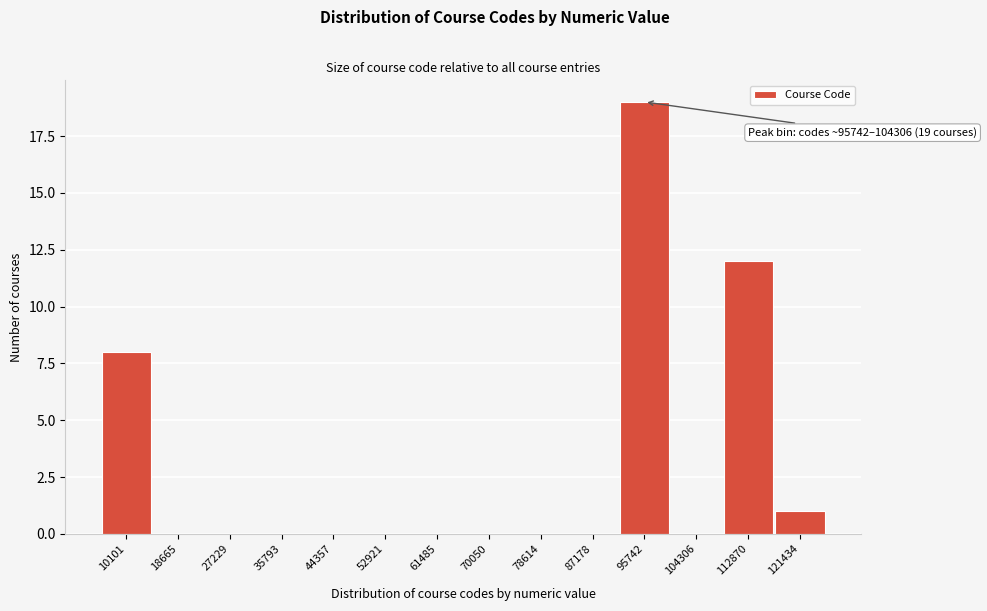

Reading right to left, list all the values displayed in this chart.

121434=1	112870=12	104306=0	95742=19	87178=0	78614=0	70050=0	61485=0	52921=0	44357=0	35793=0	27229=0	18665=0	10101=8